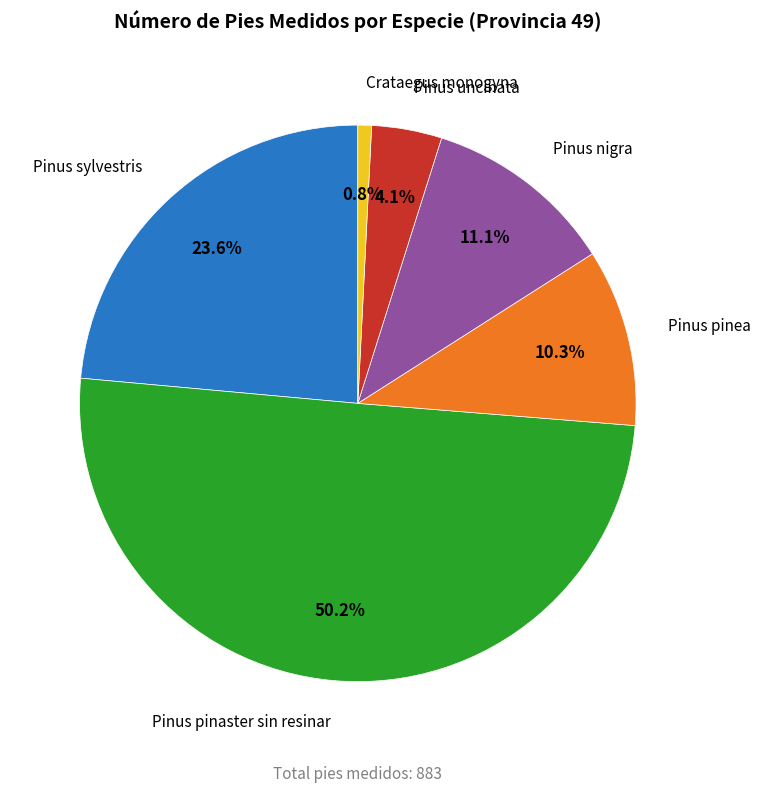

How many slices are in this pie chart?

6